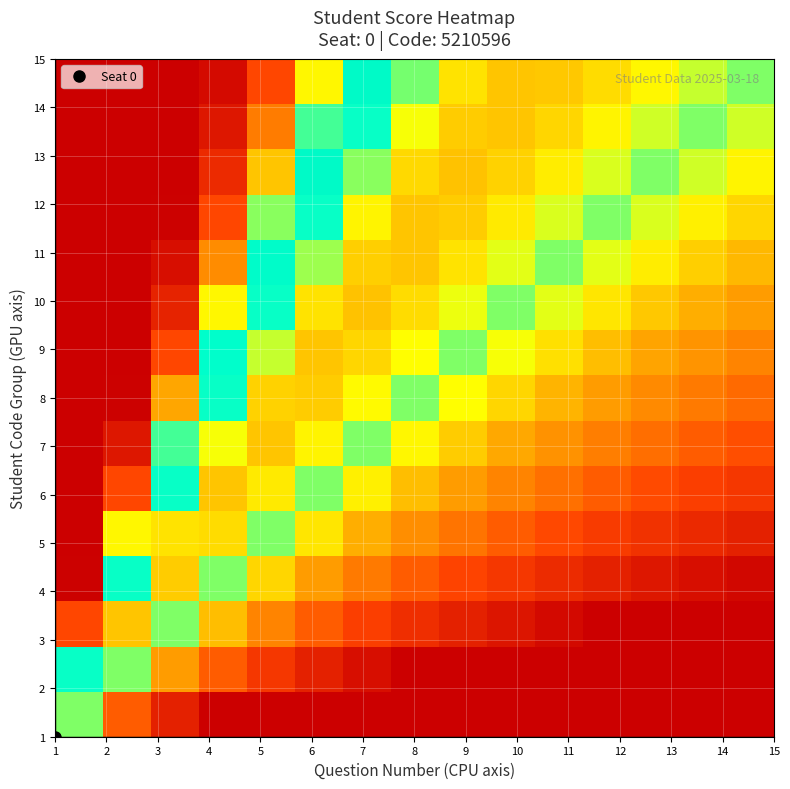

How many data points does each series have?

15